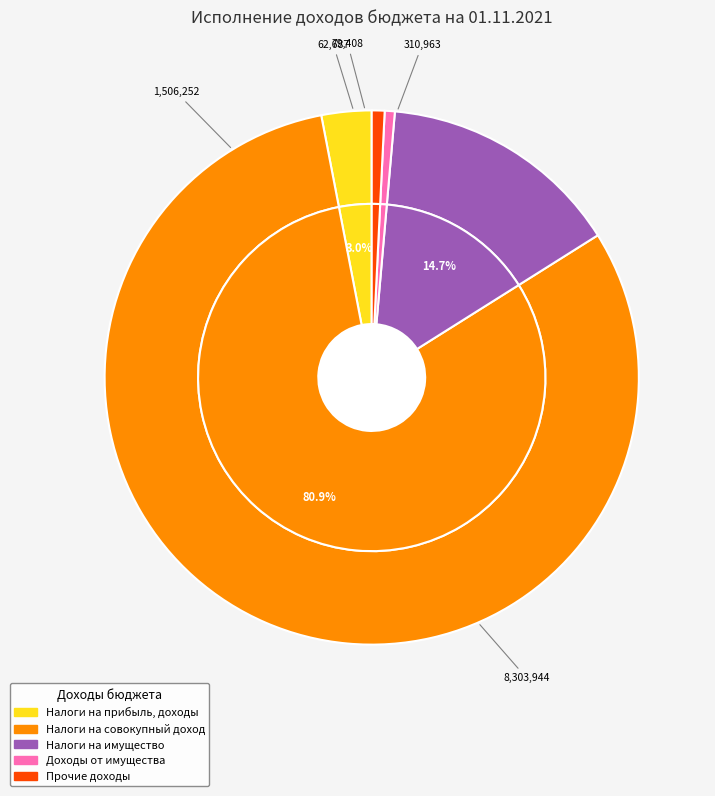

What is the smallest slice in the pie chart?

Доходы от имущества